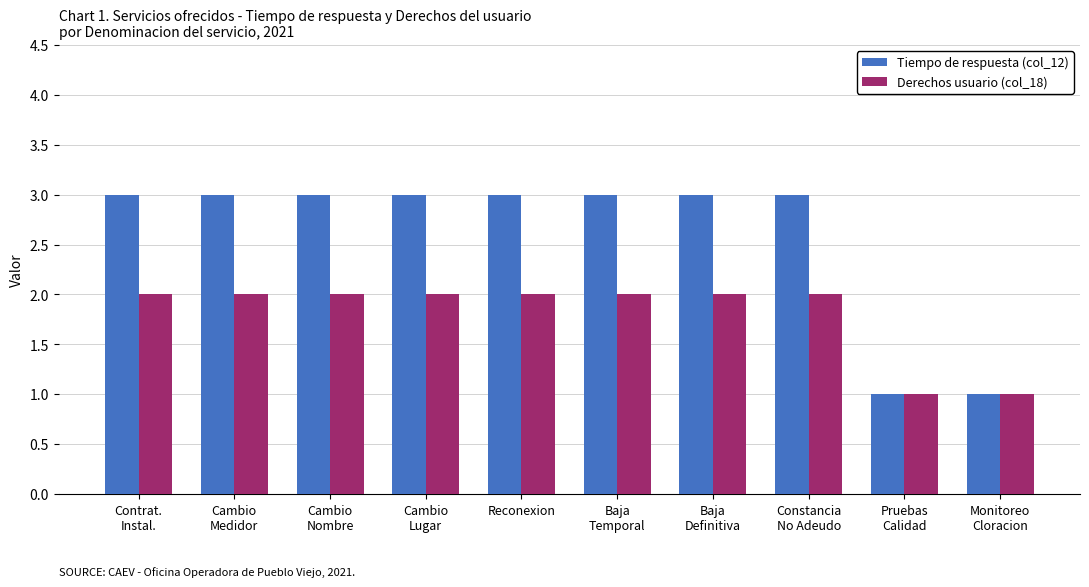

What is the difference between the maximum and minimum values in the Derechos usuario (col_18) series?

1